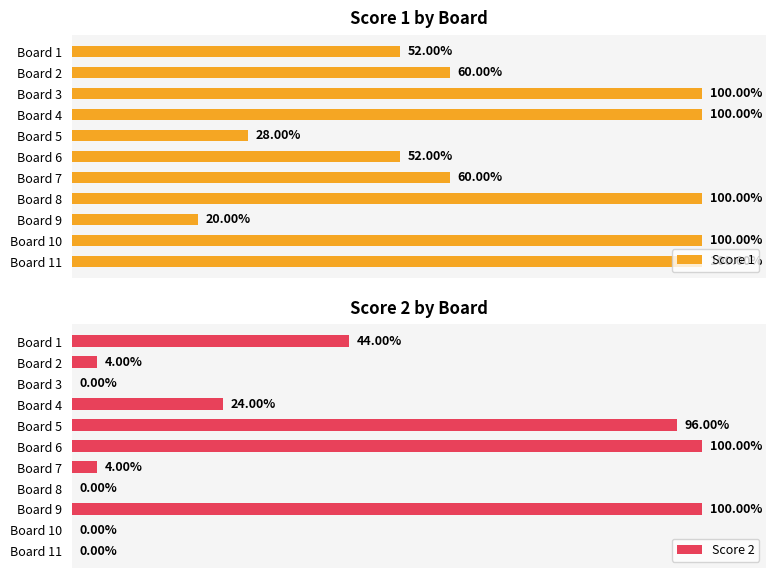

Which series has the widest spread of values?

Score 2